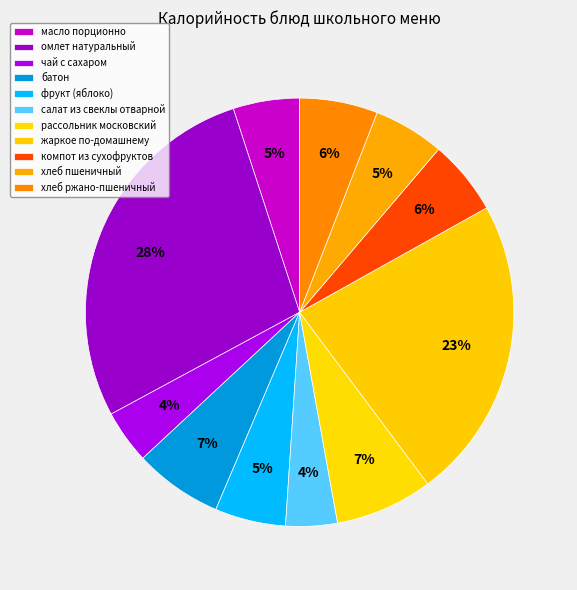

To the nearest percent, what is the difference between the жаркое по-домашнему and чай с сахаром slice percentages?

19%